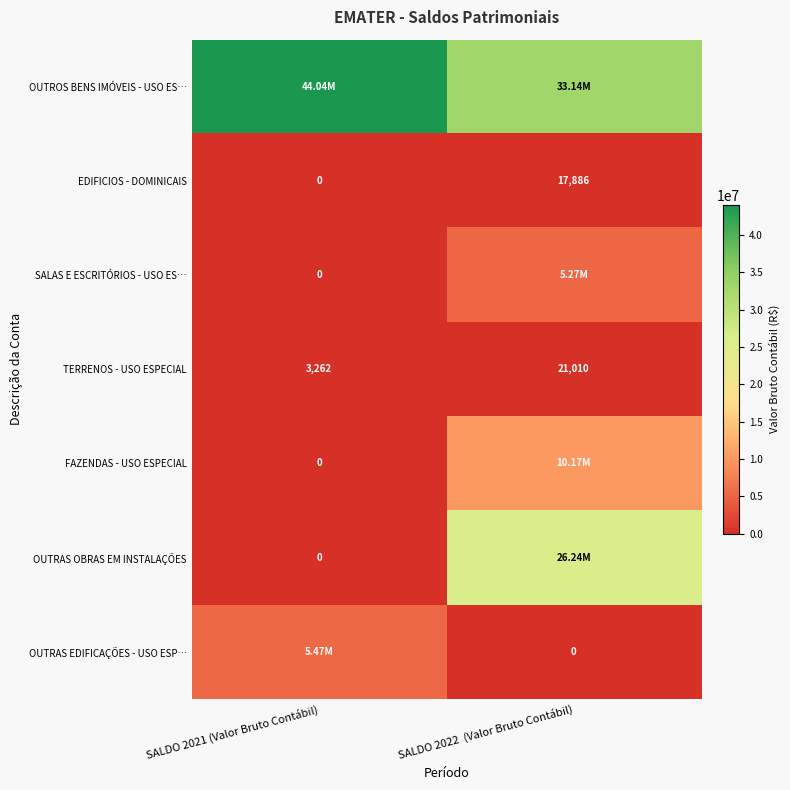

Is the value of OUTRAS OBRAS EM INSTALAÇÕES at SALDO 2021 (Valor Bruto Contábil) greater than the value of TERRENOS - USO ESPECIAL at SALDO 2021 (Valor Bruto Contábil)?

No